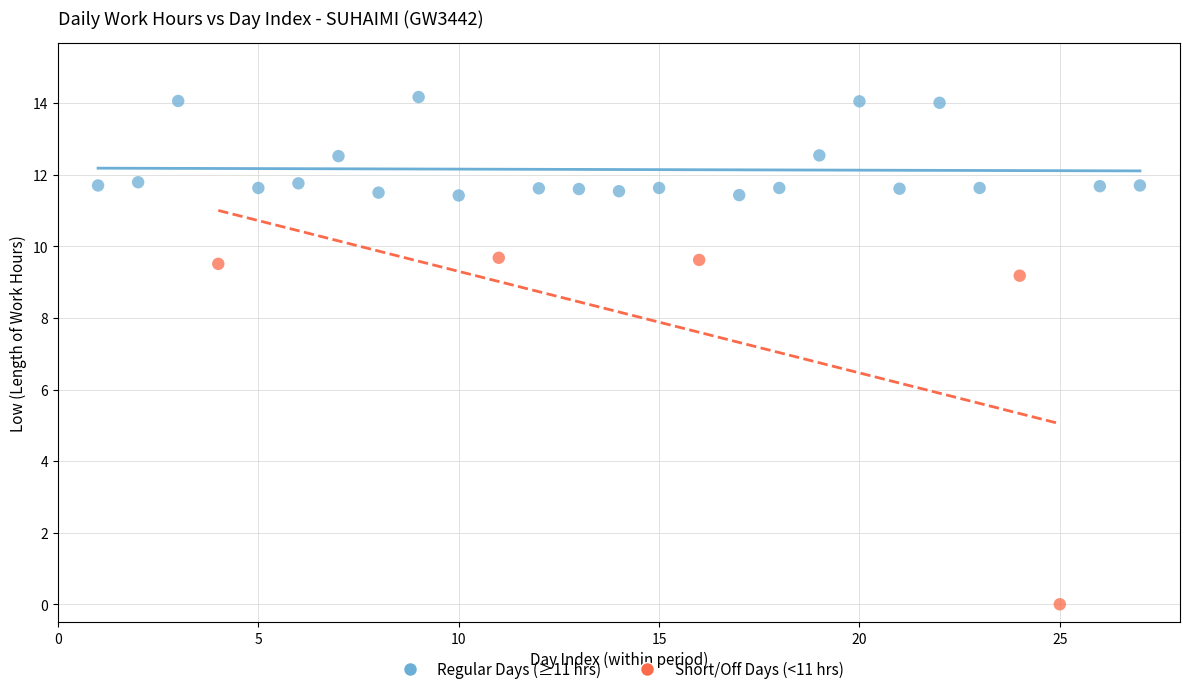

Which series contains the highest Y value?

Regular Days (≥11 hrs)